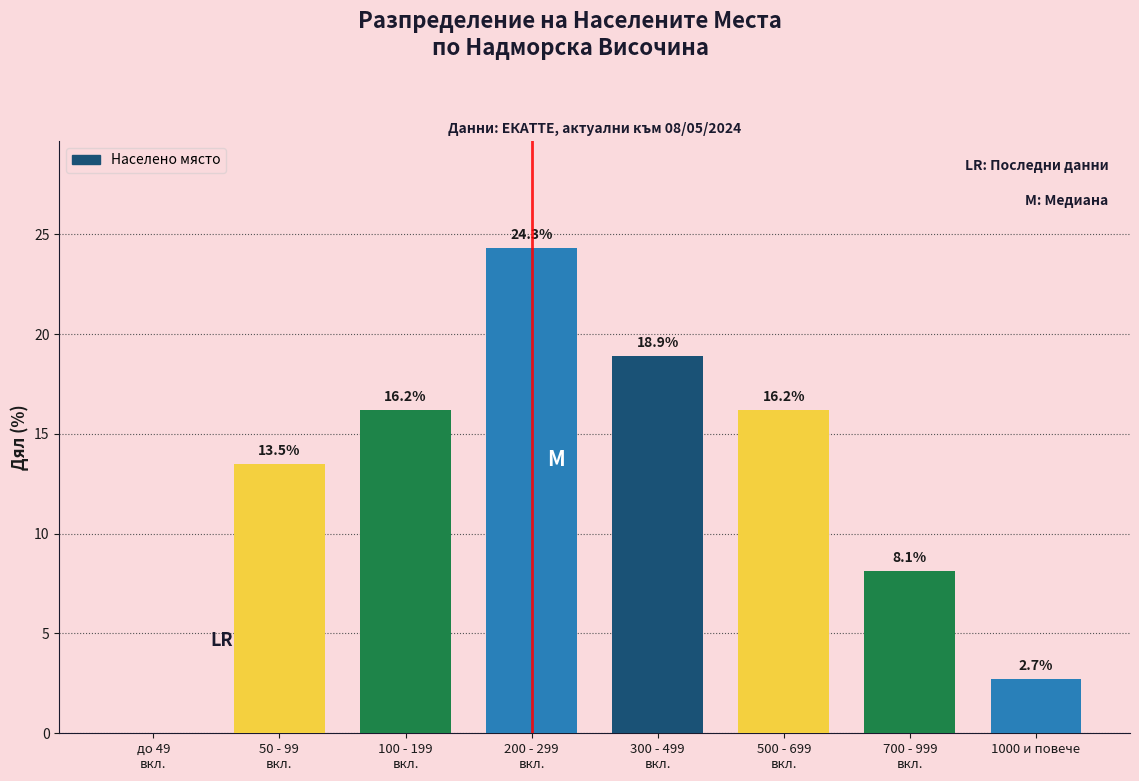

What is the greatest value displayed?

24.3